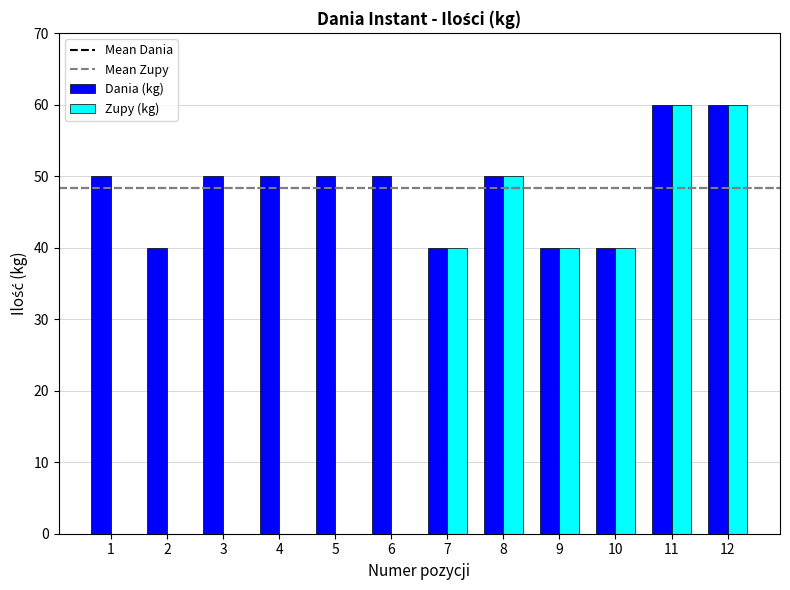

Which series has the widest spread of values?

Zupy (kg)